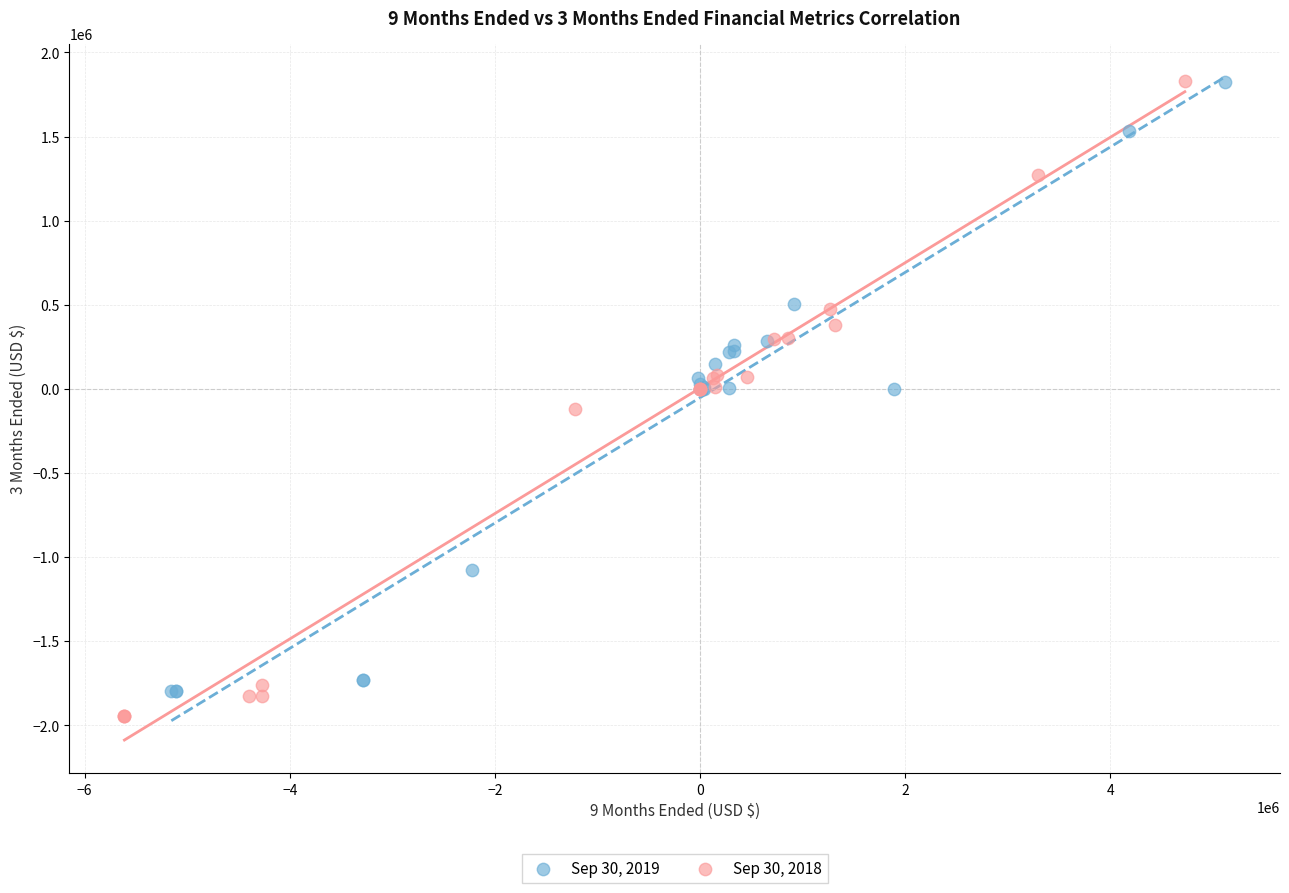

Which series has the largest Y range (max minus min)?

Sep 30, 2018